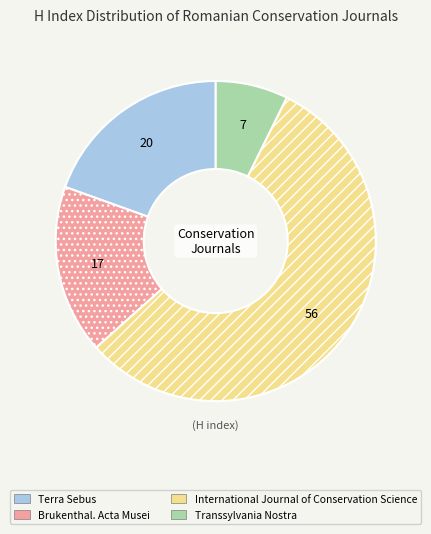

Is it true that International Journal of Conservation Science is 56% of the pie?

True